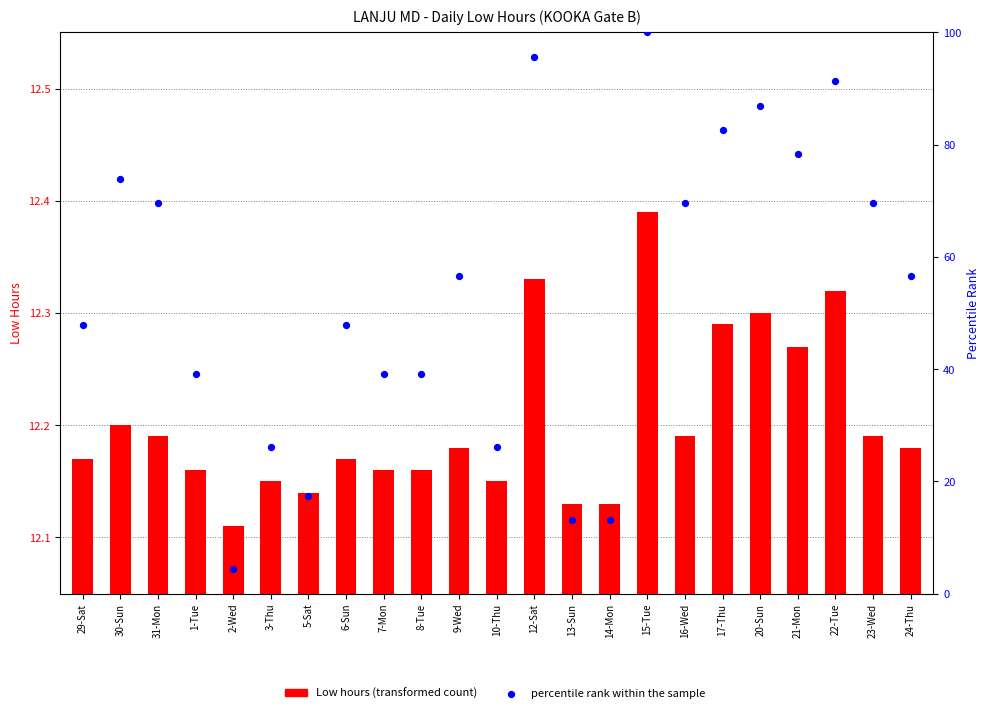

What are all the series names shown in the legend?

Low hours (transformed count), percentile rank within the sample